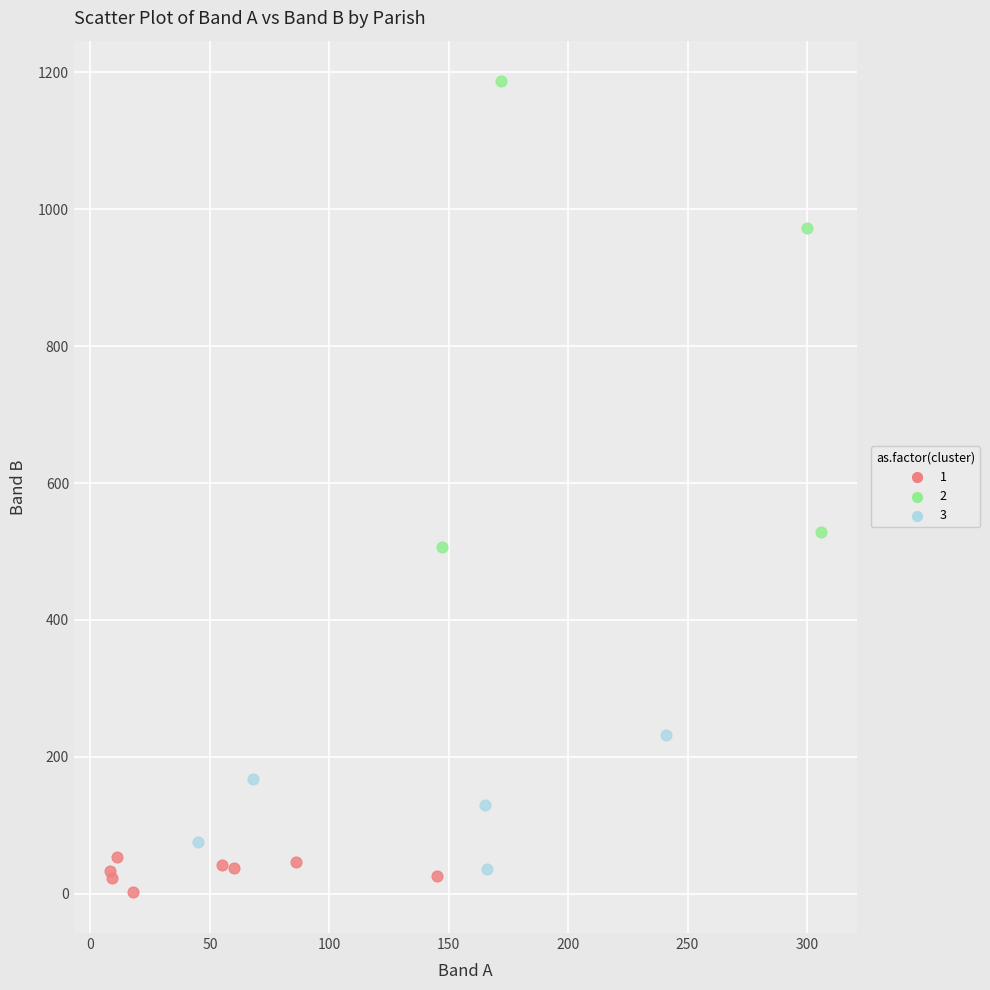

What are all the series names shown in the legend?

1, 2, 3